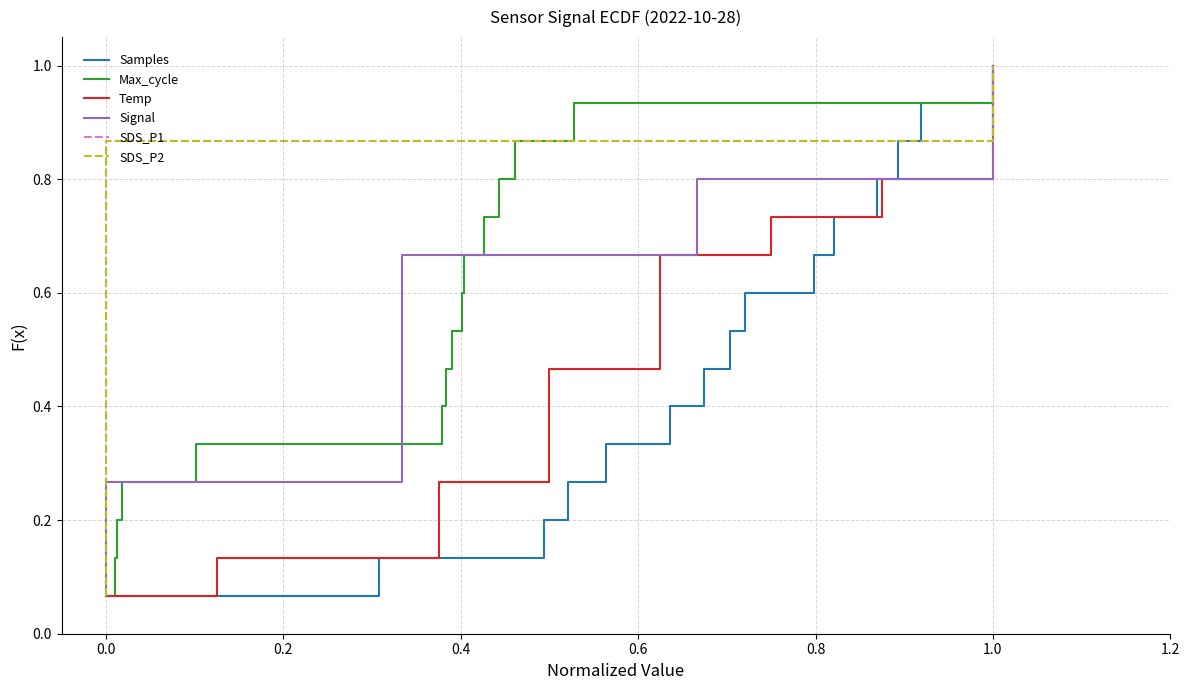

What is the highest value of the Samples series?

1.0